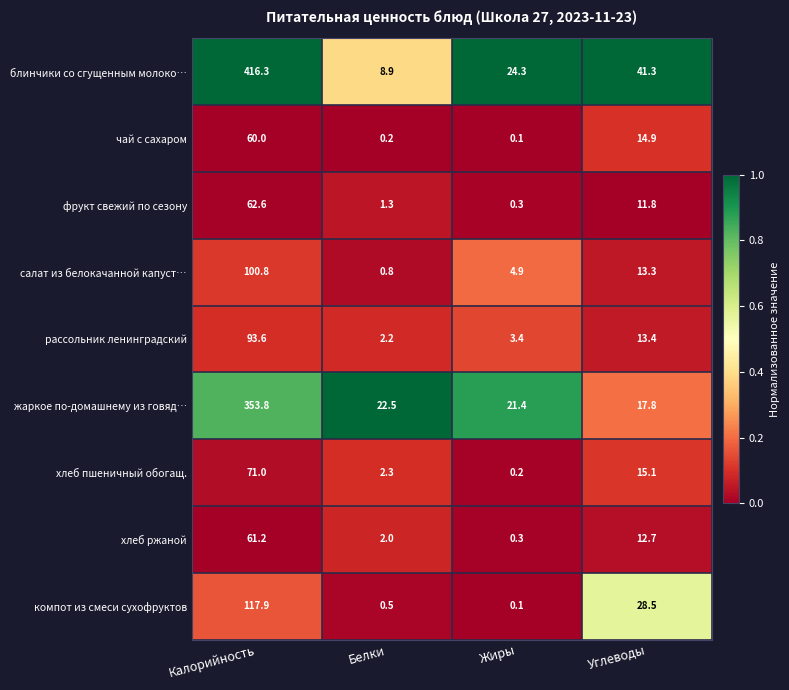

Between Белки and Жиры, which series saw the biggest shift?

блинчики со сгущенным молоко…